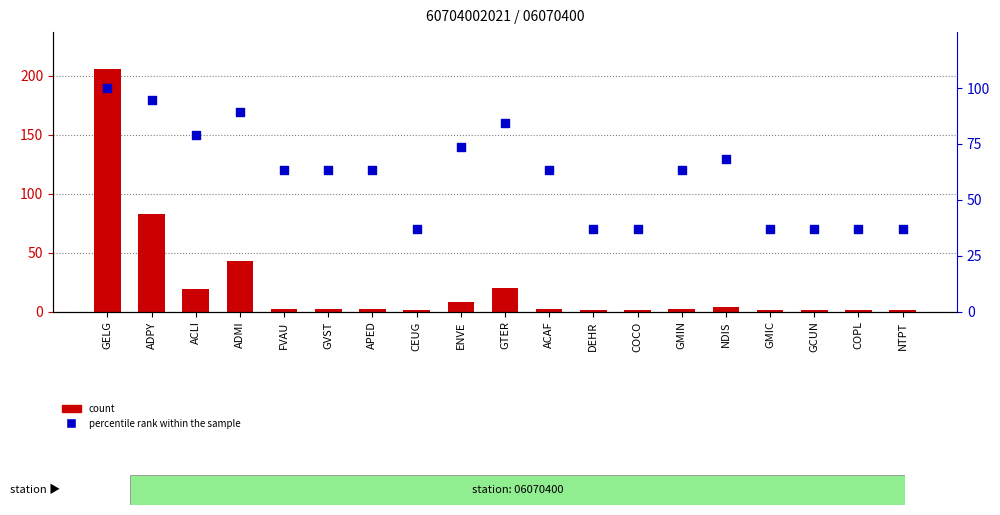

What are all the series names shown in the legend?

count, percentile rank within the sample